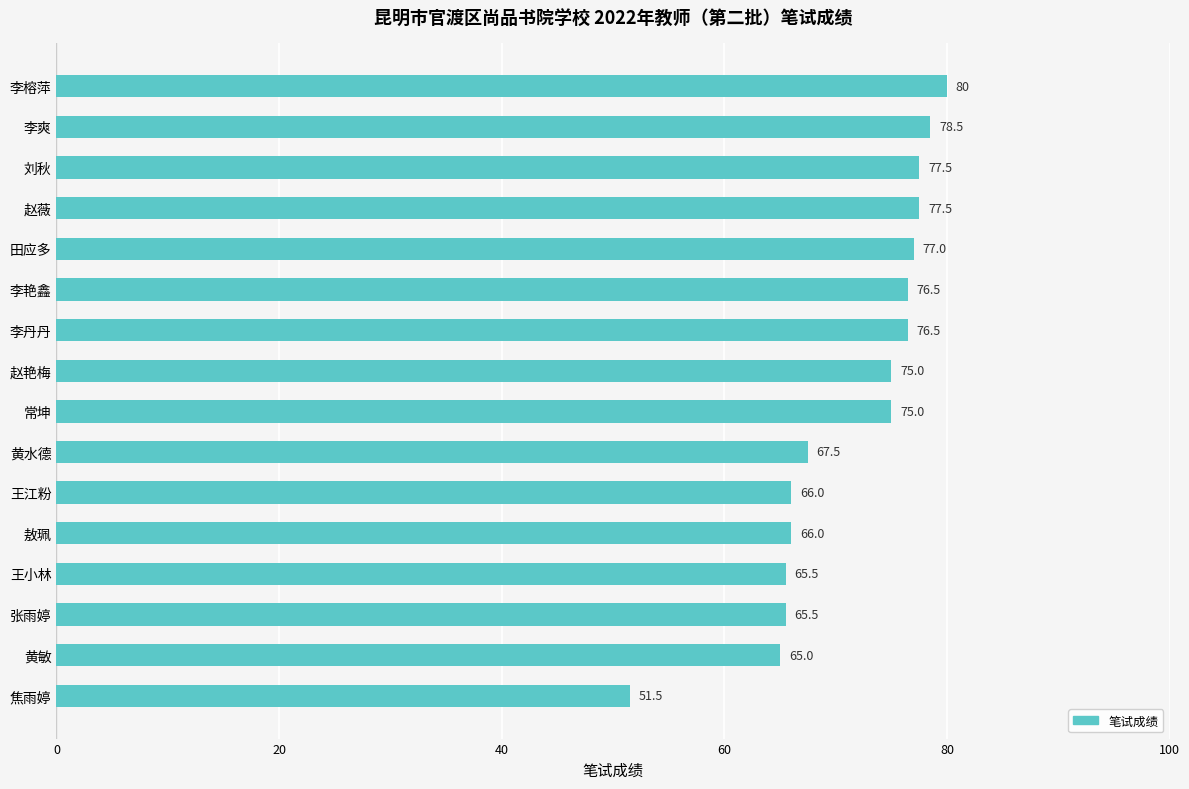

True or false: the data shows 36.3 at 赵艳梅.

False